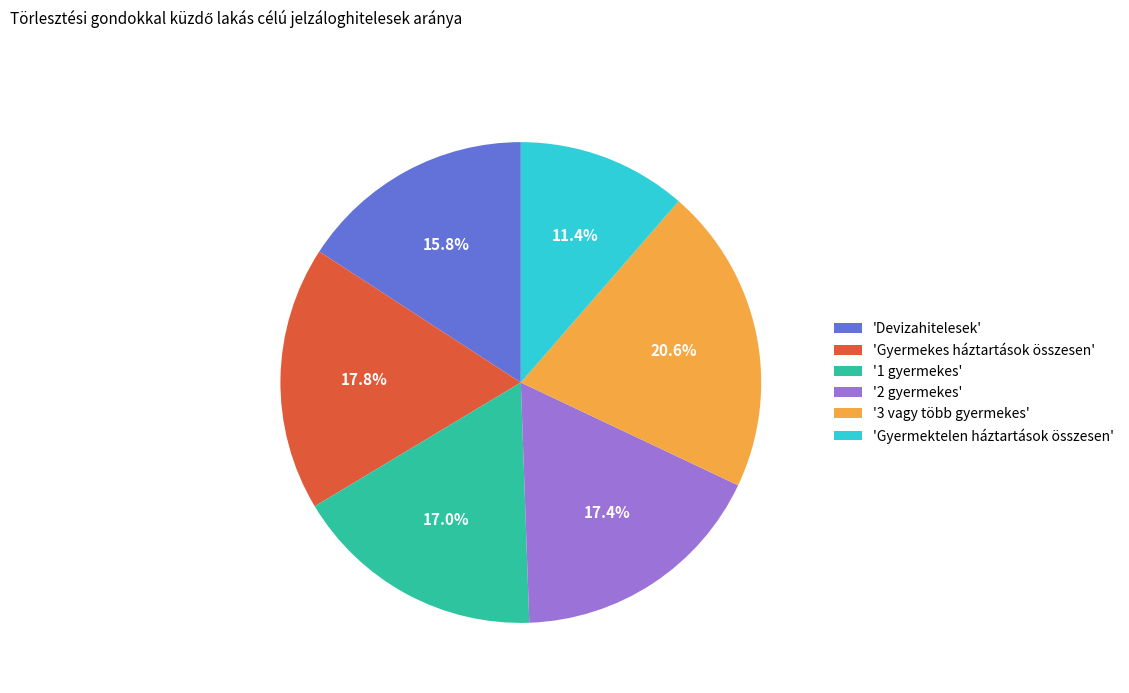

How many segments does this pie chart have?

6